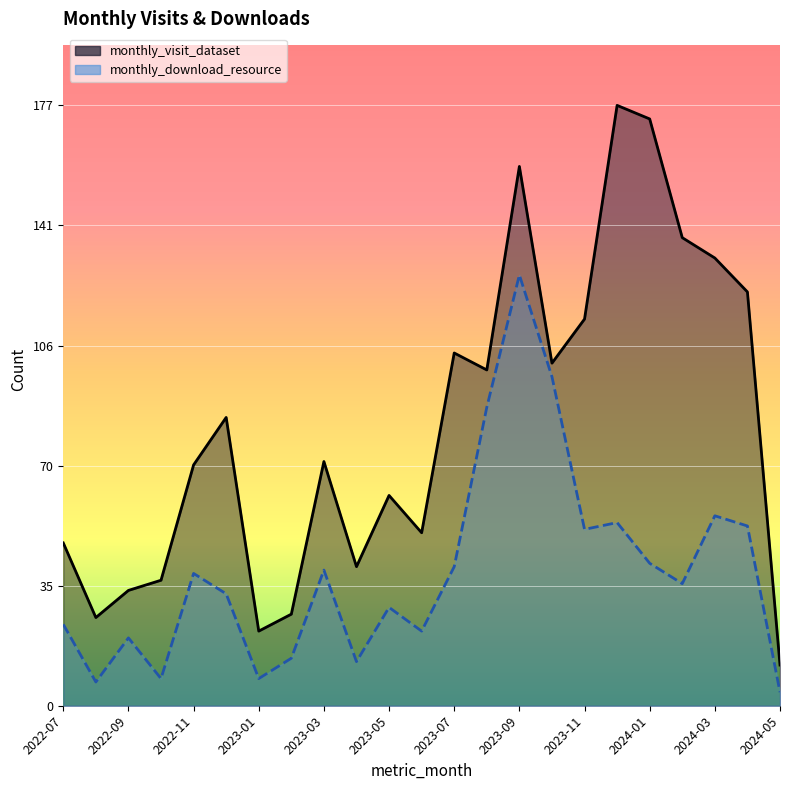

Which series has the largest total across all categories?

monthly_visit_dataset